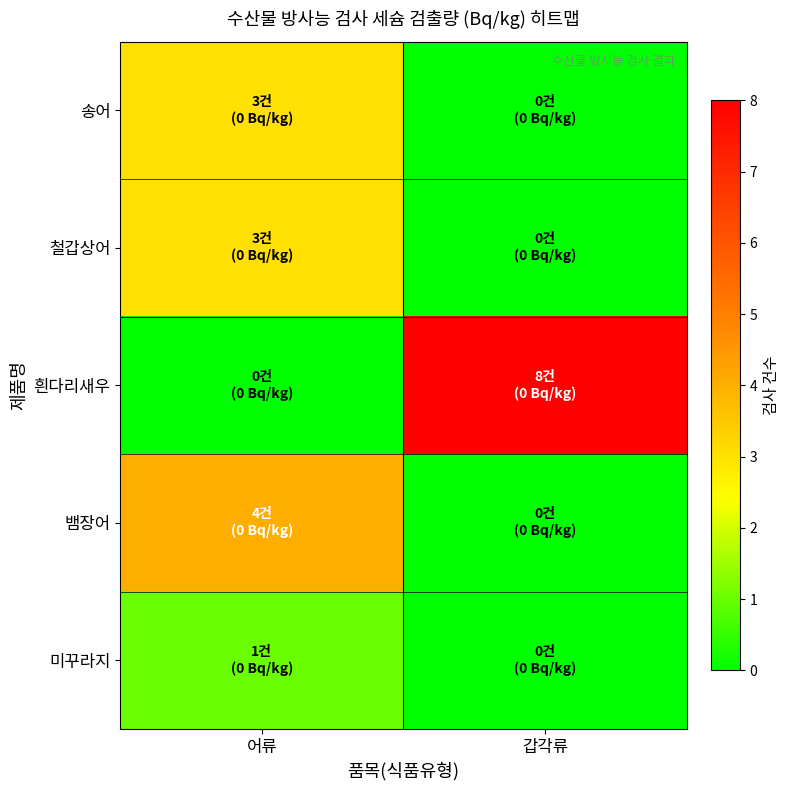

Which series has the largest range (max minus min)?

흰다리새우